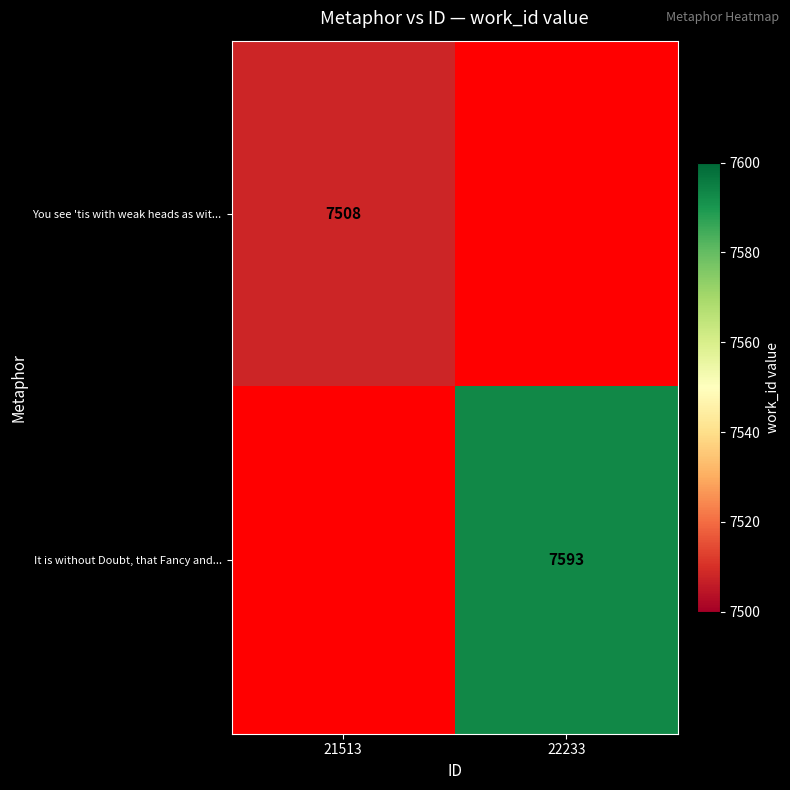

The value of It is without Doubt, that Fancy and... at 22233 is 3921. True or false?

False